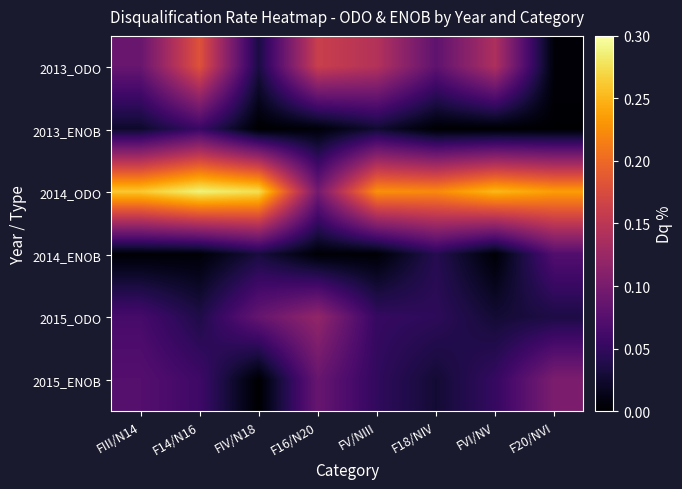

At how many categories does at least one series exceed 0?

8